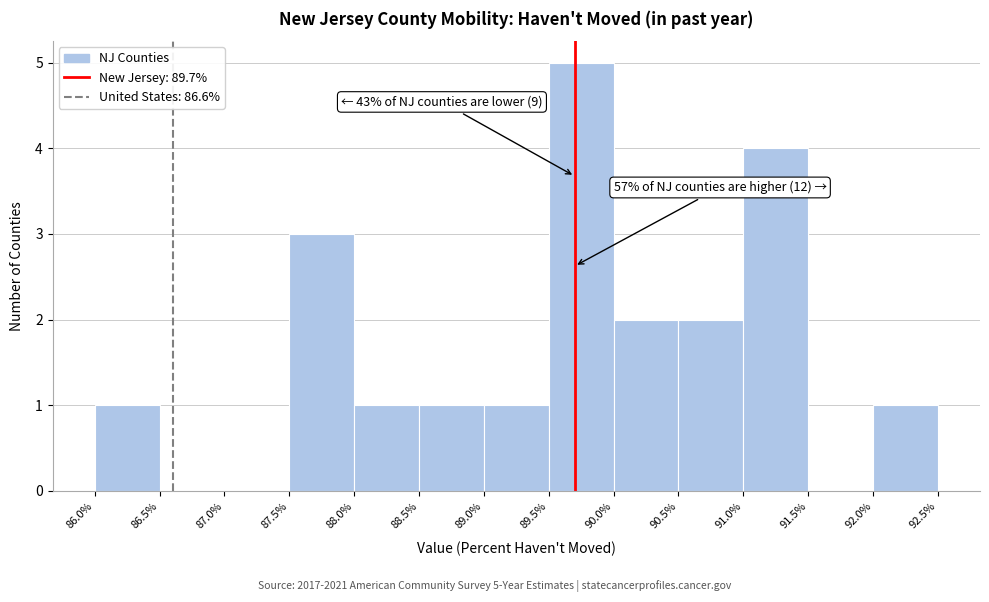

Over which range of the x-axis is the bar tallest?

89.5% to 90.0%